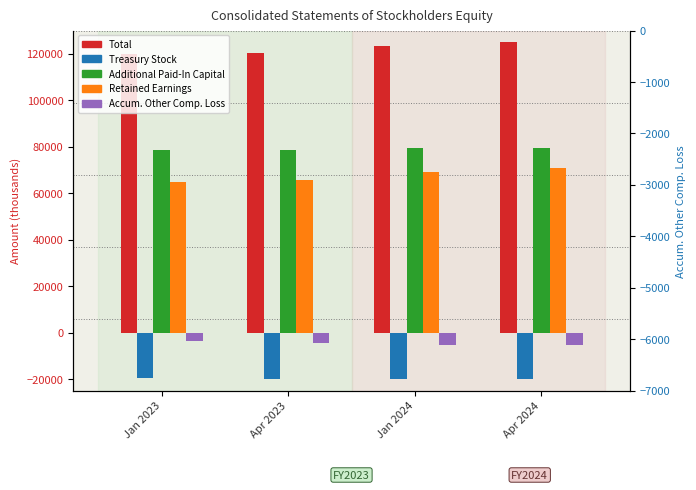

Which has a higher value, Apr 2024 or Jan 2024?

Apr 2024